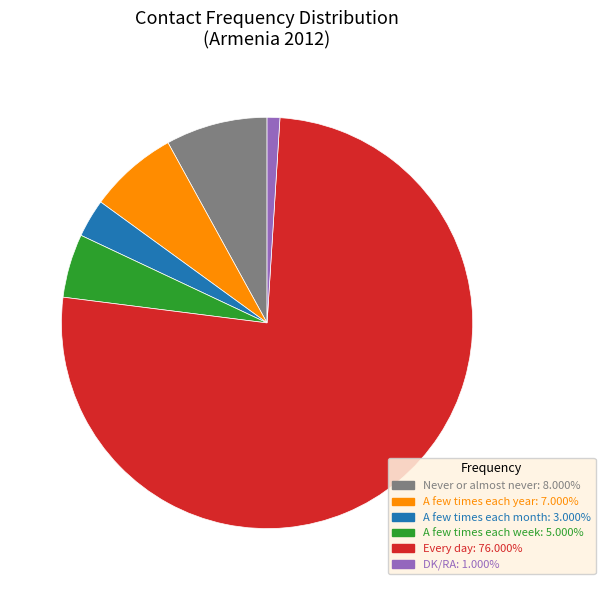

Which slice is the largest?

Every day